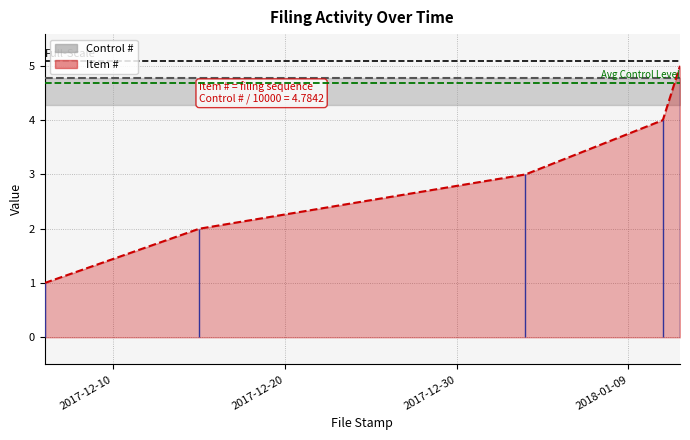

What is the change in value from 2017-12-15 to 2018-01-12?

+3